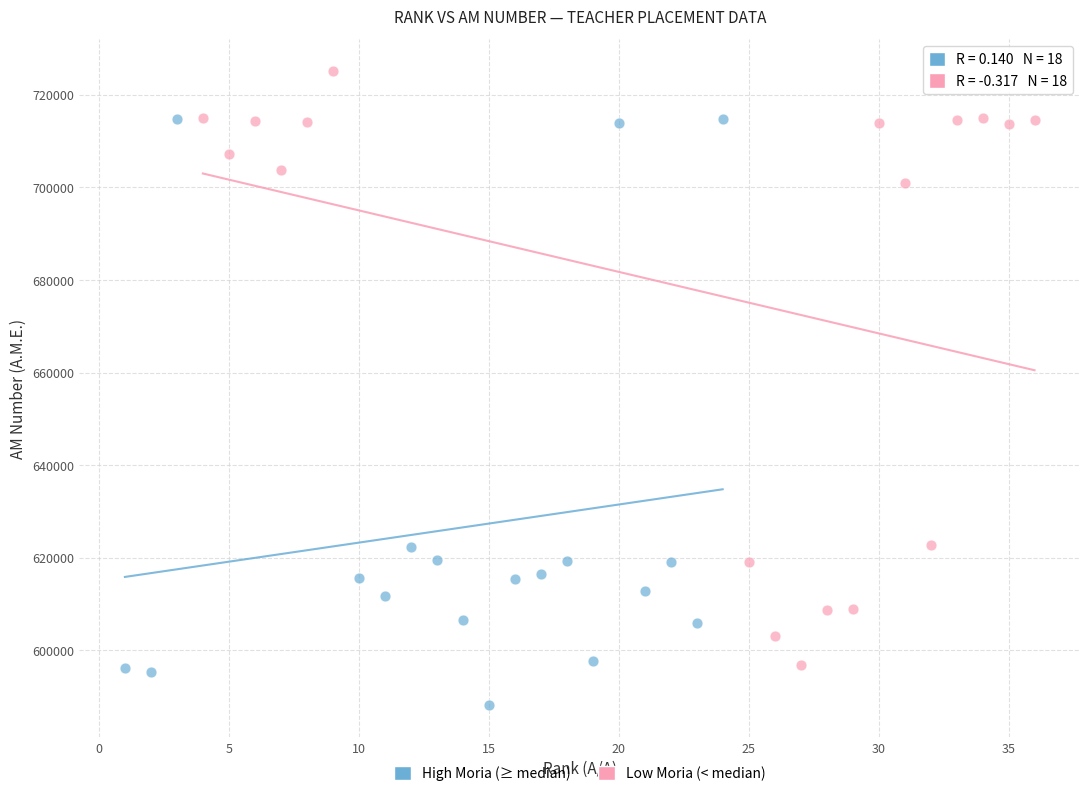

Which series contains the highest Y value?

Low Moria (< median)